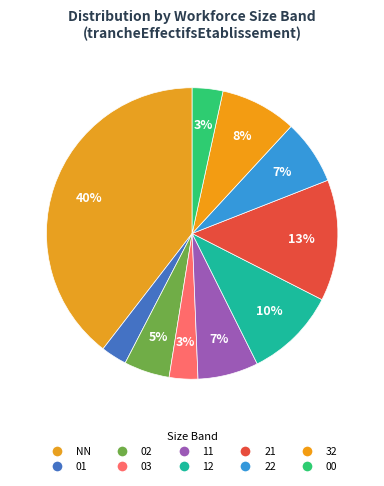

What percentage is NOT represented by 00?

96.6%